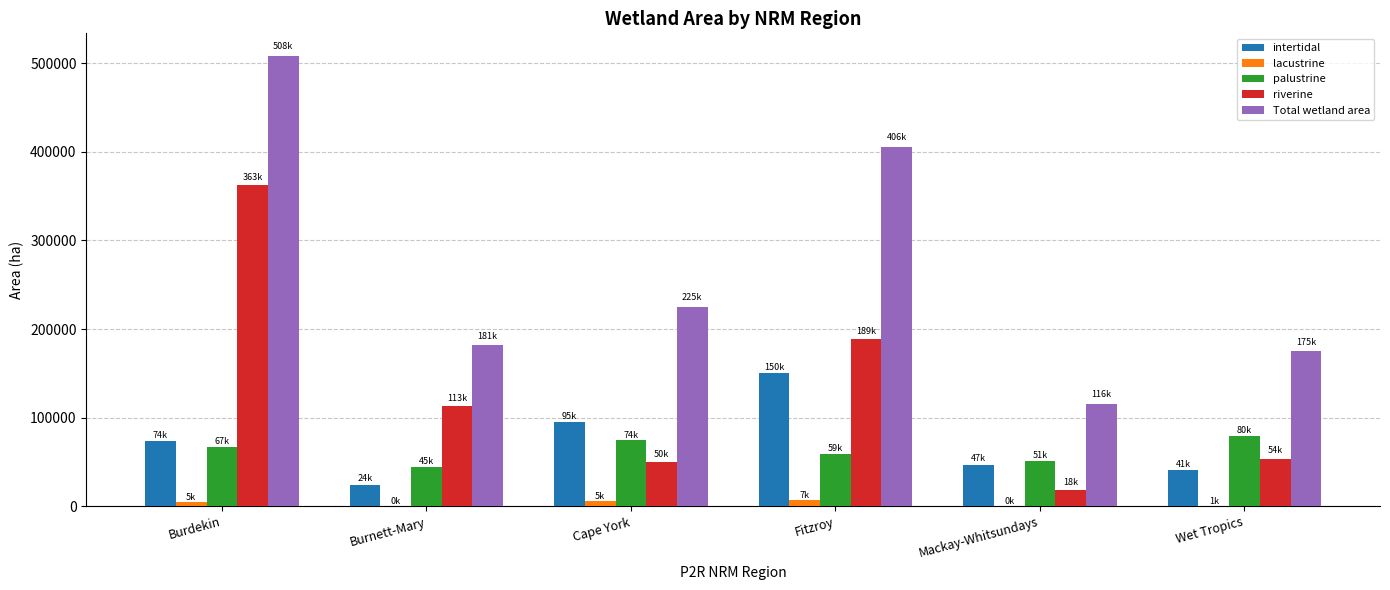

Are the bars grouped side by side (vs. stacked)?

Yes